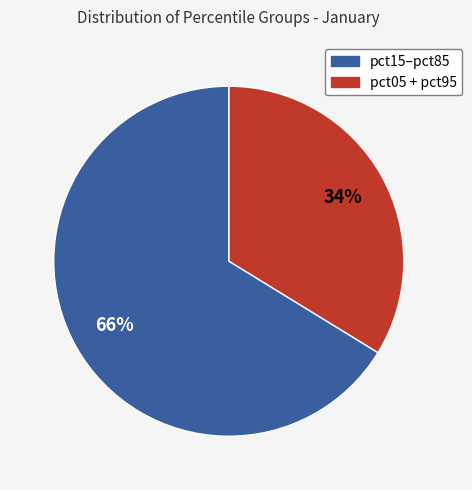

To the nearest percent, what is the average slice percentage?

50%